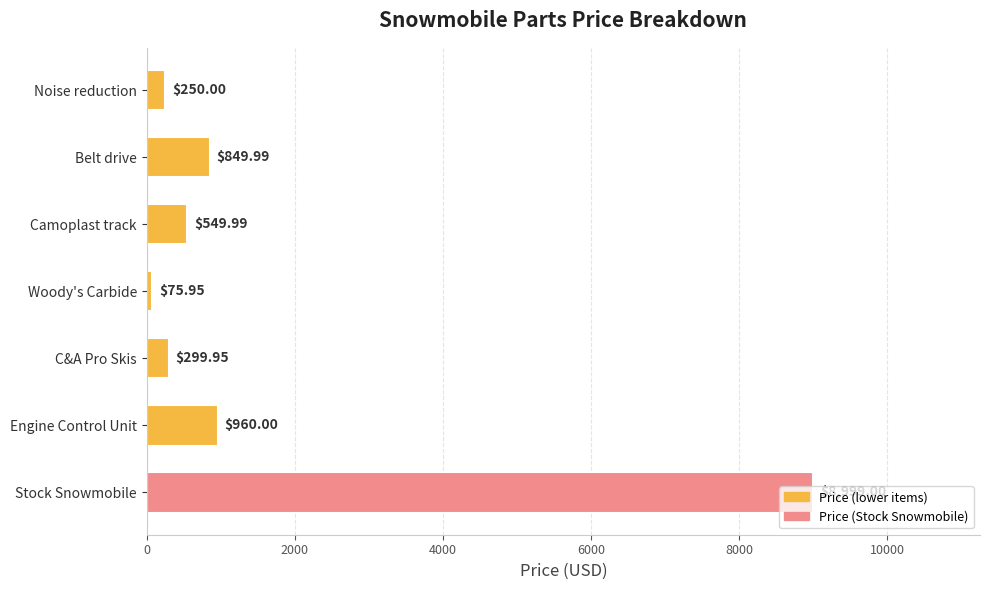

List the labels in order of value, largest first.

Stock Snowmobile, Engine Control Unit, Belt drive, Camoplast track, C&A Pro Skis, Noise reduction, Woody's Carbide